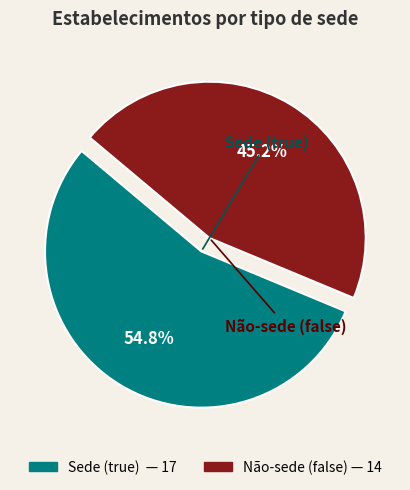

Is there a majority slice in this chart?

Yes